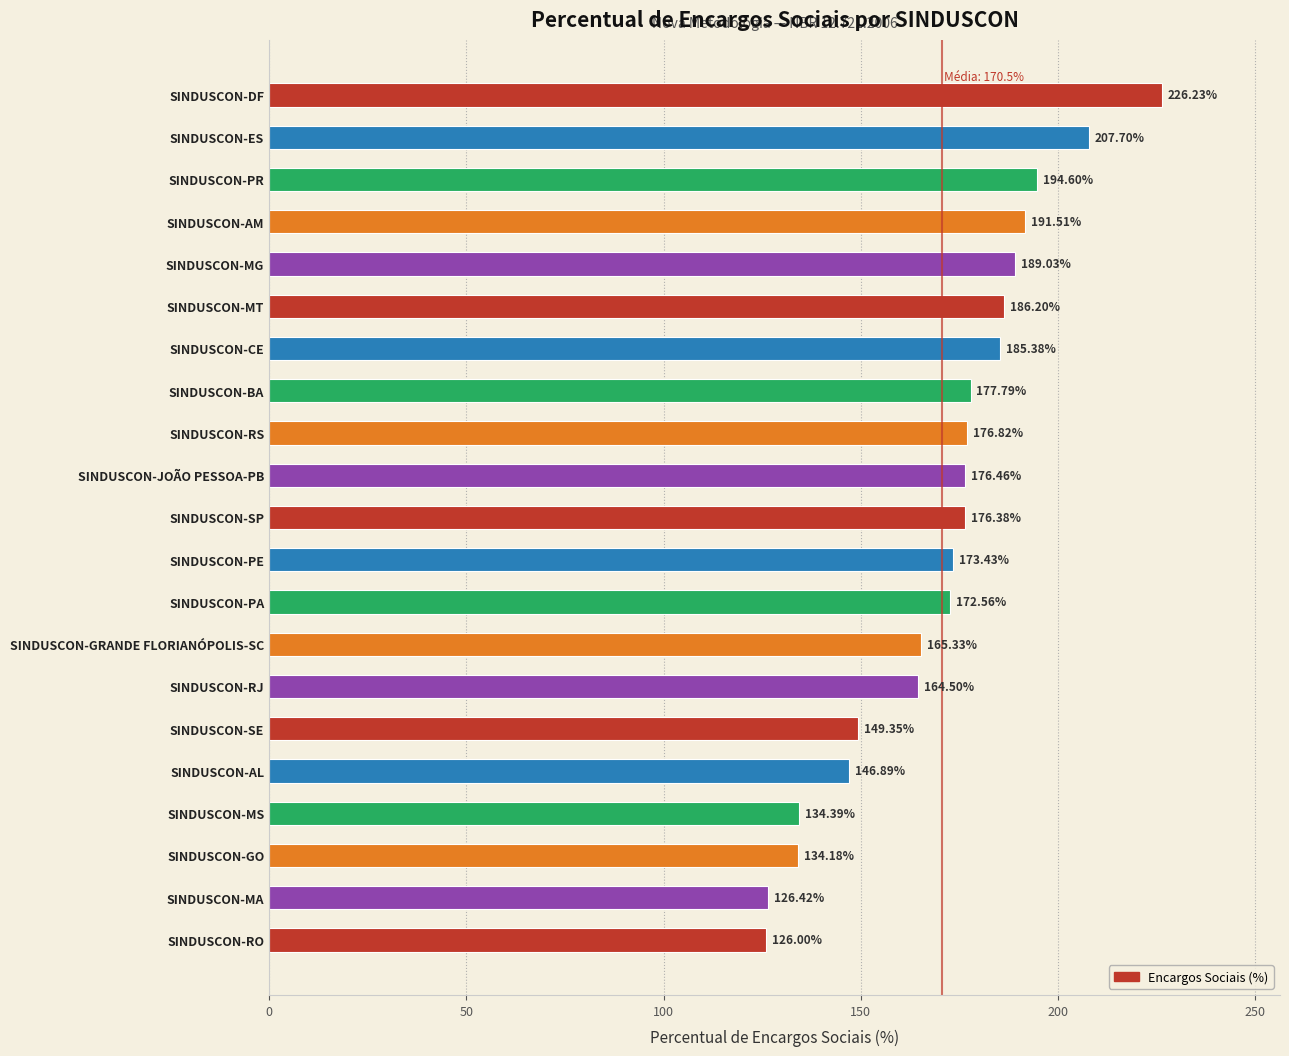

What is the label of the 16th bar from the bottom?

SINDUSCON-MT